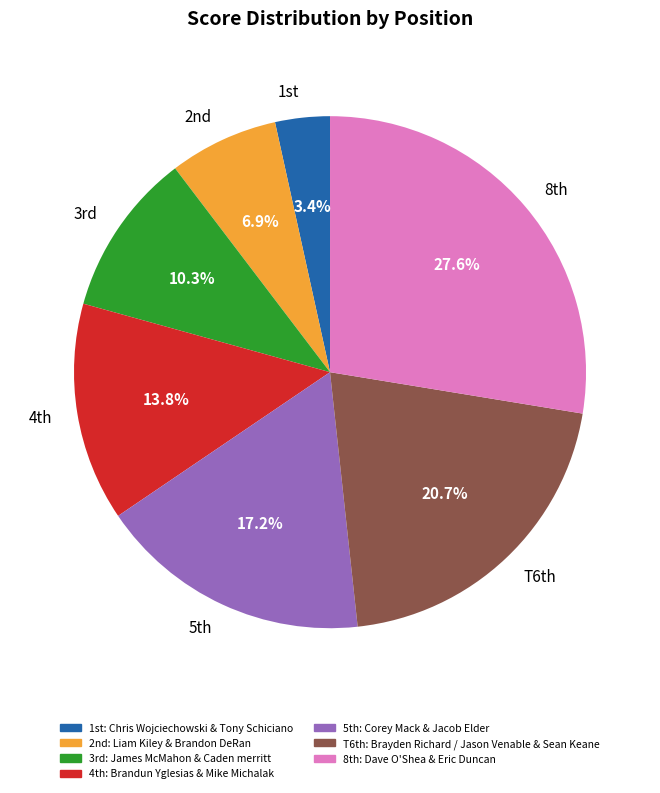

What portion of the pie excludes T6th?

79.3%